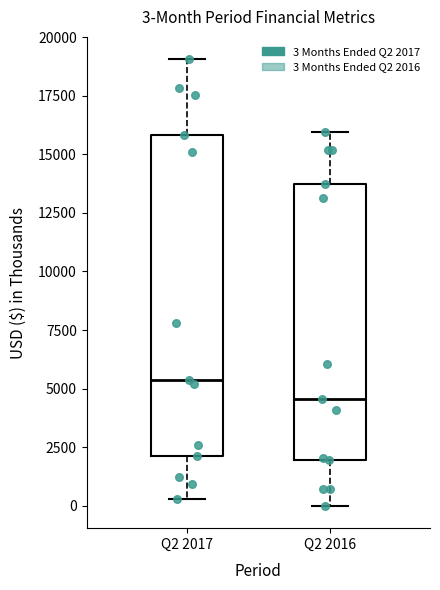

Which box has the lowest median line?

Q2 2016